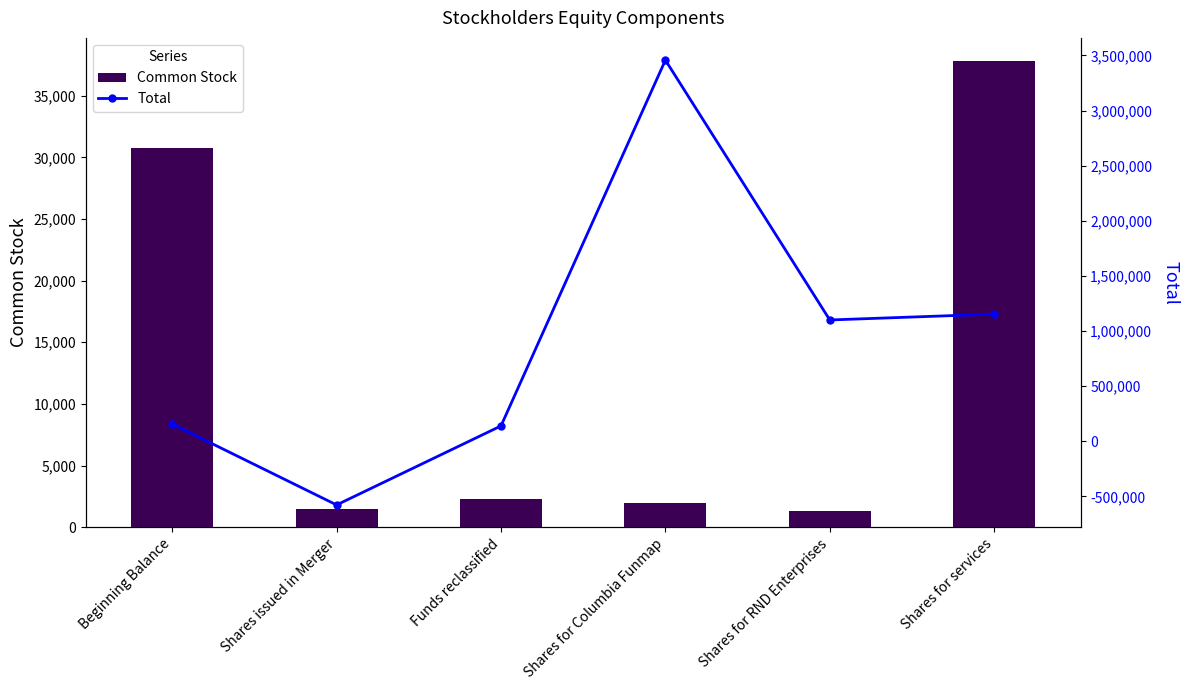

What position from the right is Shares for RND Enterprises?

2